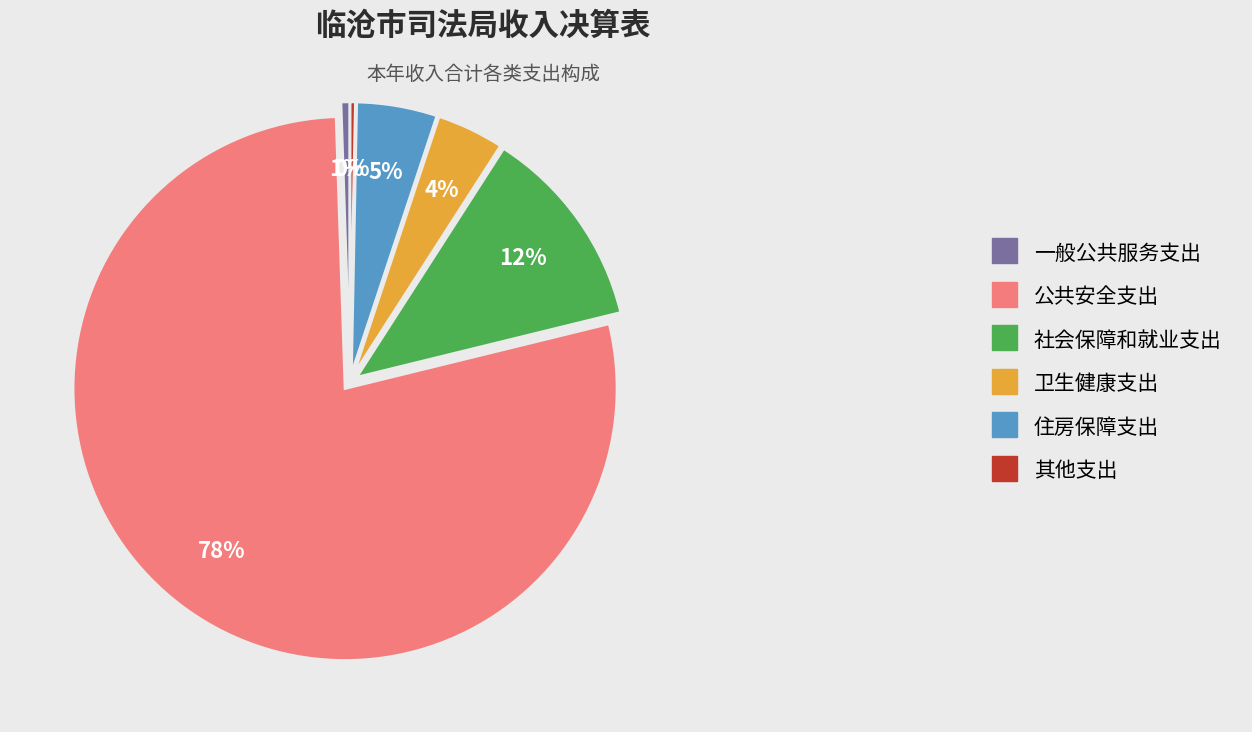

Count the number of slices in the pie.

6